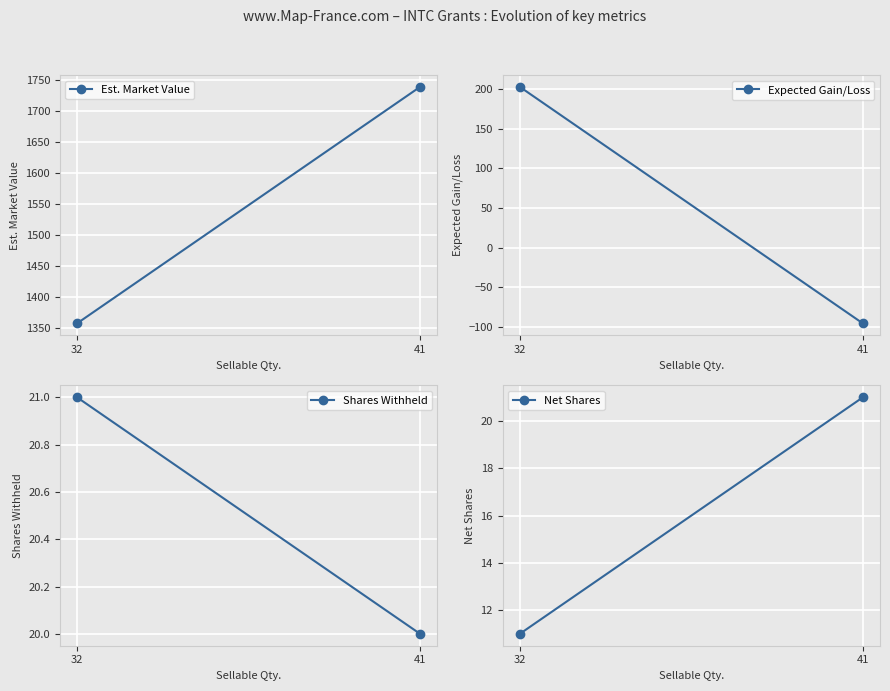

Rank the series at 41 from highest to lowest value.

Est. Market Value, Net Shares, Shares Withheld, Expected Gain/Loss